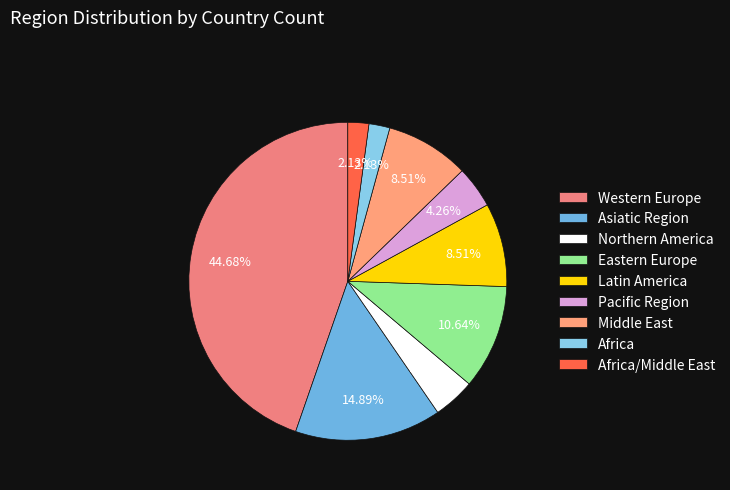

To the nearest percent, what portion does Latin America represent?

9%